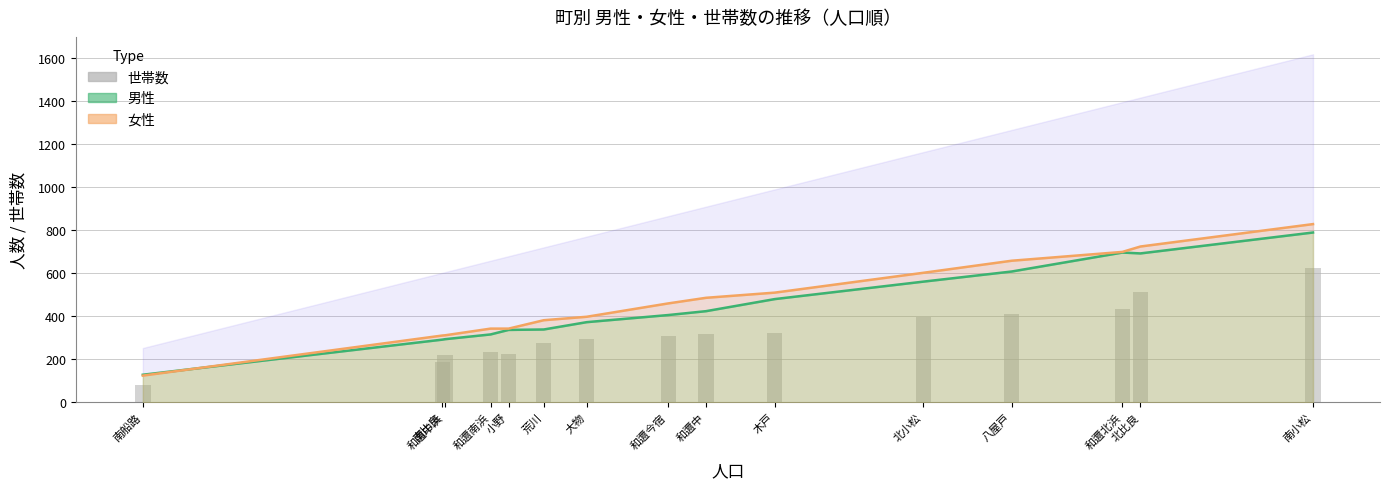

What is the difference between the maximum and second lowest values in the 女性 series?

517